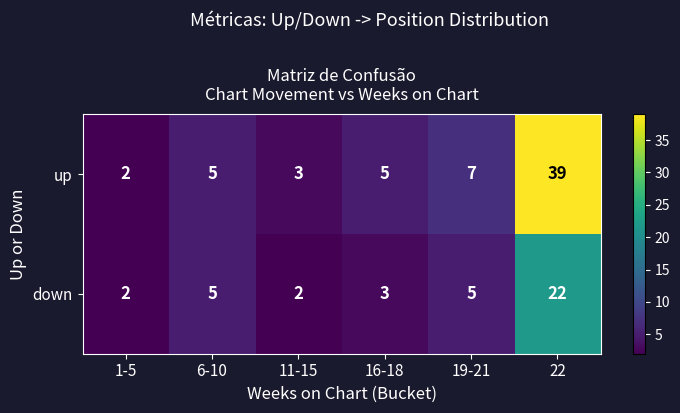

Reading left to right, transcribe all the data shown in this chart.

up: 1-5=2	6-10=5	11-15=3	16-18=5	19-21=7	22=39
down: 1-5=2	6-10=5	11-15=2	16-18=3	19-21=5	22=22